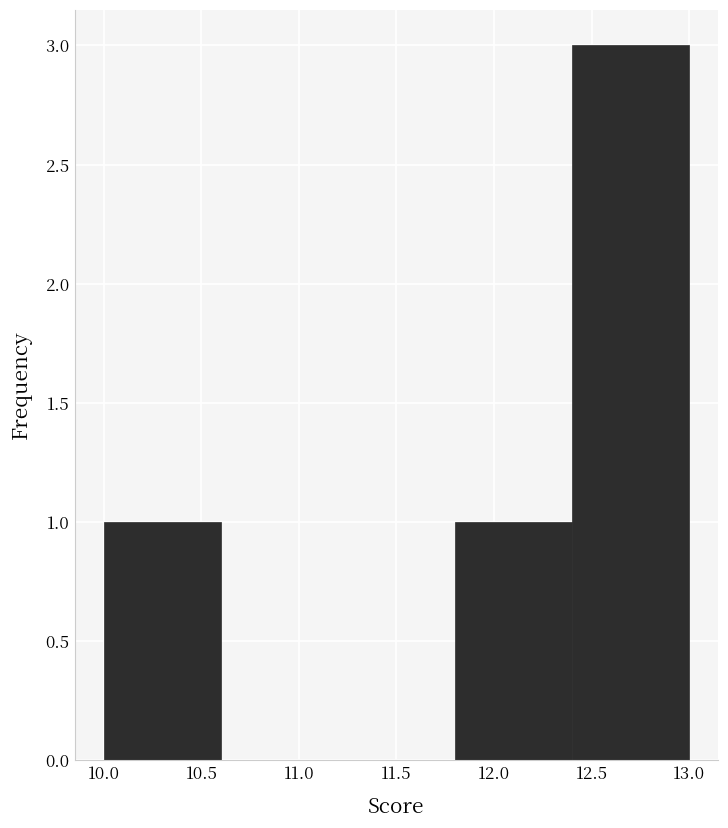

Reading left to right, transcribe this chart: for each bar, give the range it covers on the x-axis and its height. The values are not printed on the chart, so give them approximately, as read against the axis.

10.0 to 10.6: 1
10.6 to 11.2: 0
11.2 to 11.8: 0
11.8 to 12.4: 1
12.4 to 13.0: 3